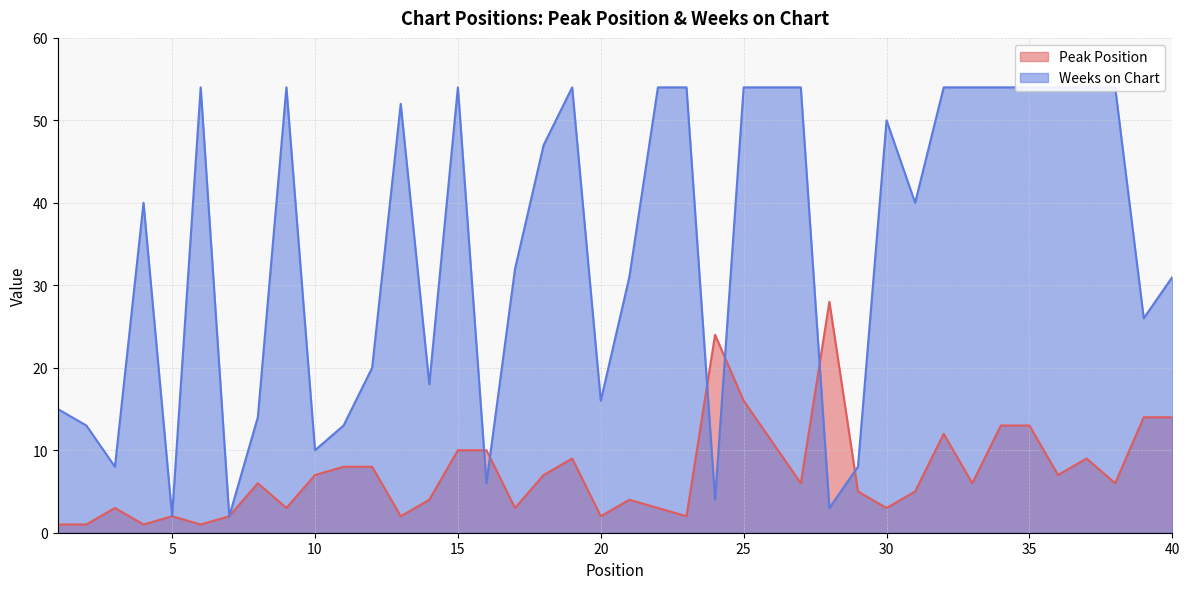

What is the minimum value for Peak Position?

1